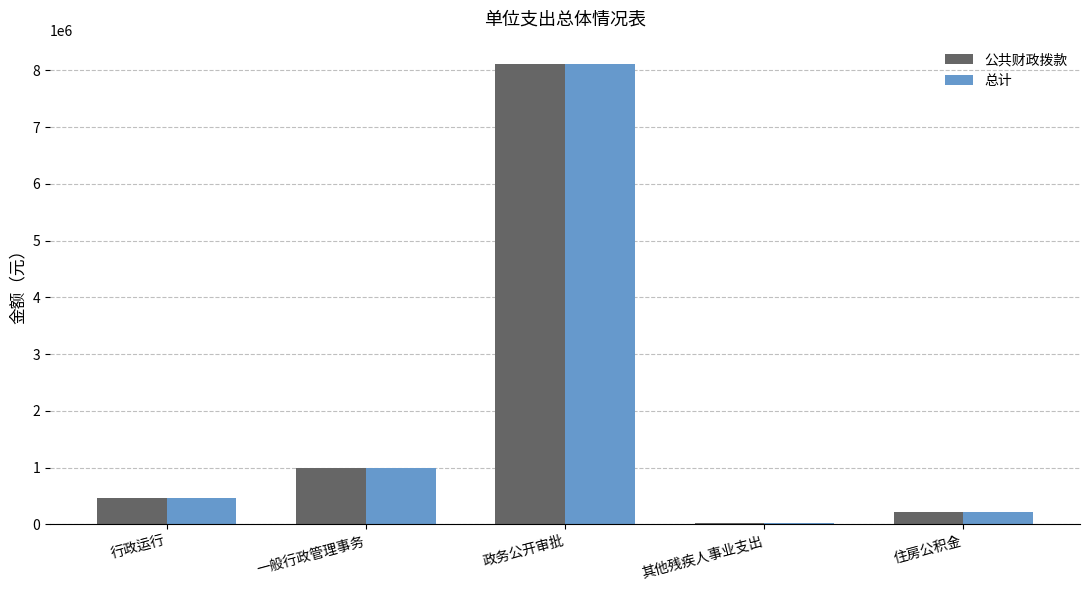

Reading right to left, what are all the values shown in this chart?

公共财政拨款: 住房公积金=214544	其他残疾人事业支出=22716	政务公开审批=8116785	一般行政管理事务=1000000	行政运行=473863
总计: 住房公积金=214544	其他残疾人事业支出=22716	政务公开审批=8116785	一般行政管理事务=1000000	行政运行=473863